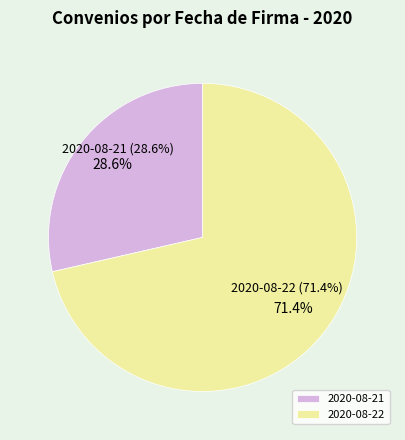

Is it true that 2020-08-22 is 86% of the pie?

False